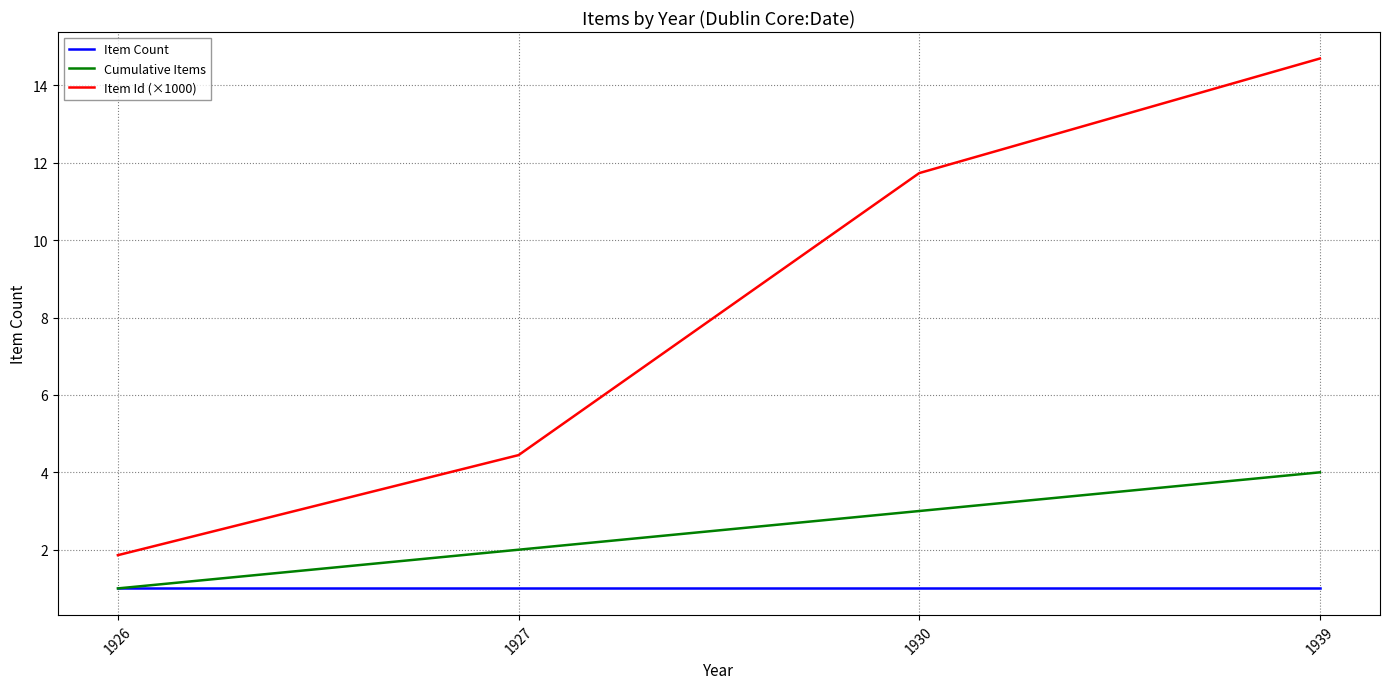

Is the value of Cumulative Items at 1927 greater than the value of Item Id (×1000) at 1926?

Yes